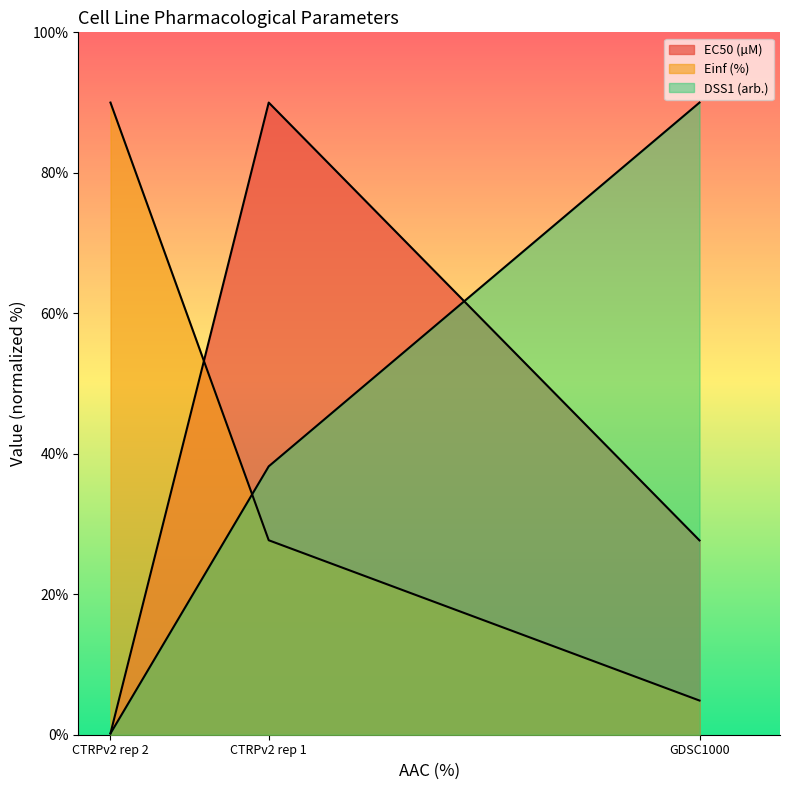

Does the chart display data point markers on the line(s)?

No